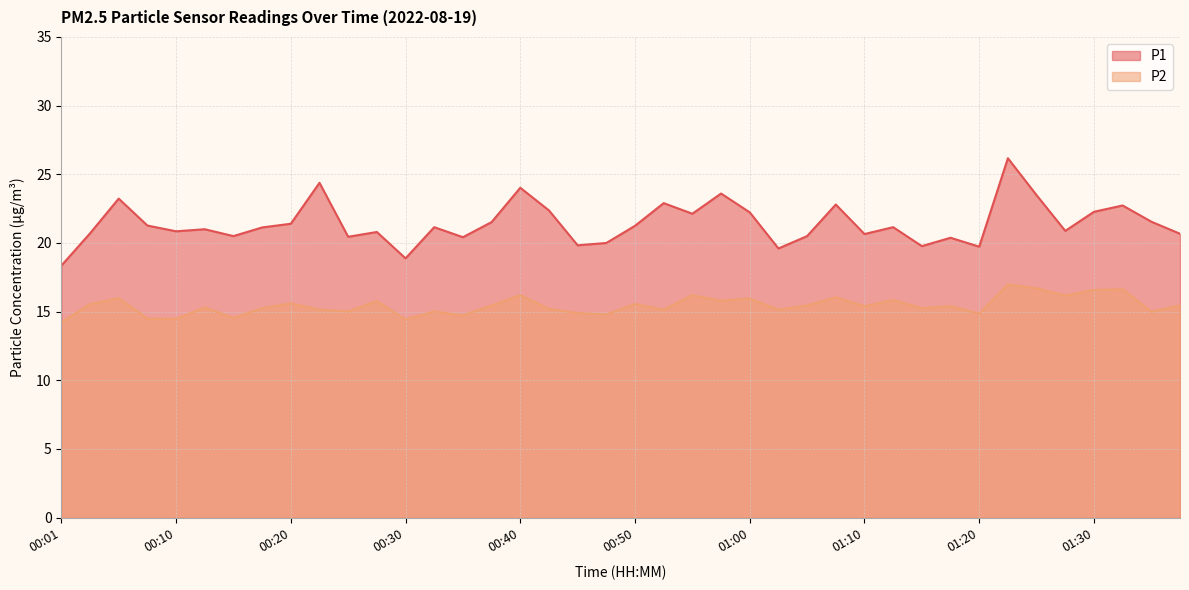

Count the number of categories in the chart.

40